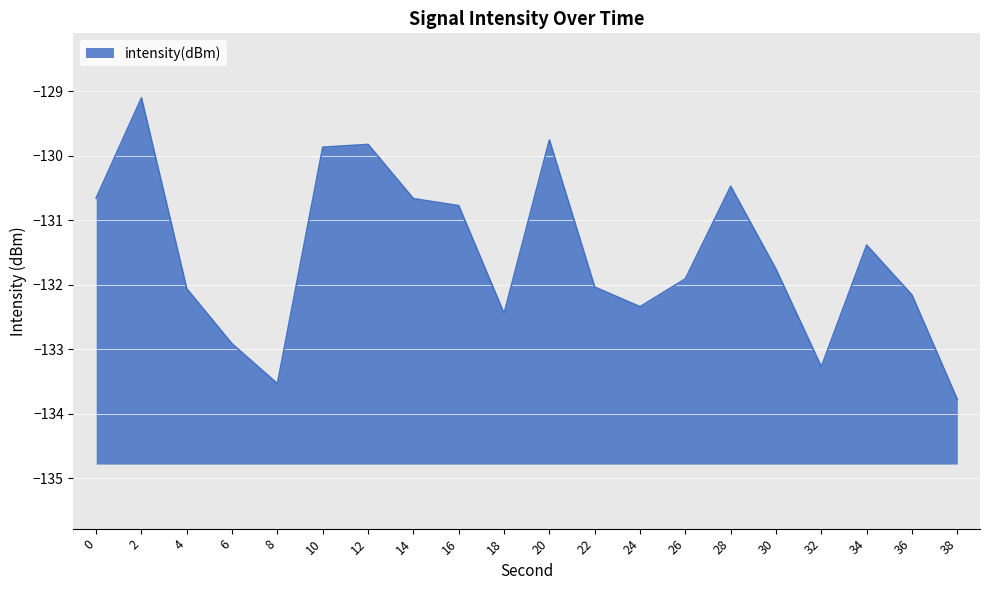

Reading right to left, what are all the values shown in this chart?

-133.8	-132.2	-131.4	-133.3	-131.8	-130.5	-131.9	-132.3	-132.0	-129.8	-132.4	-130.8	-130.7	-129.8	-129.9	-133.5	-132.9	-132.1	-129.1	-130.7